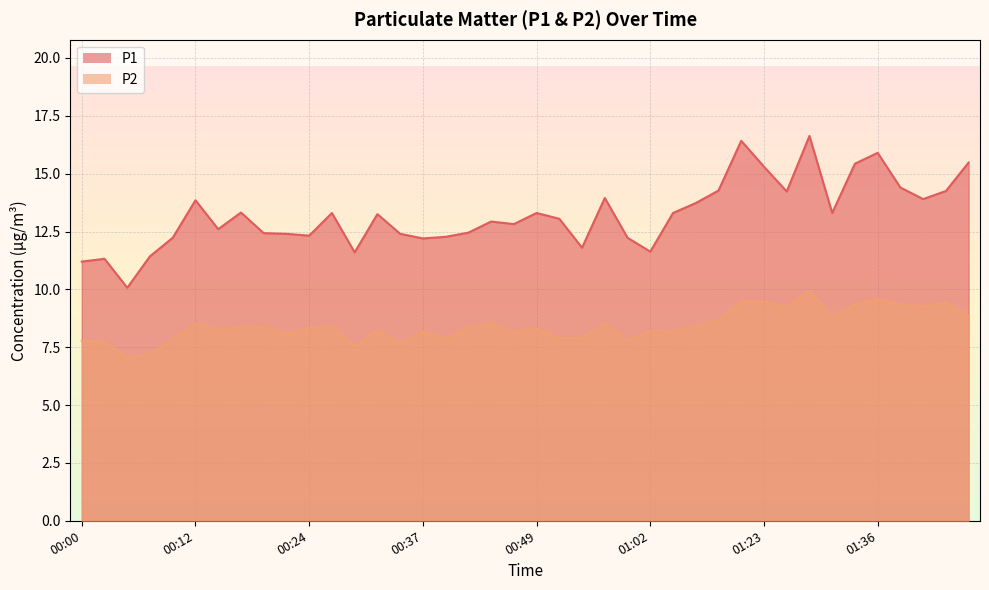

What is the difference between the maximum and minimum values in the P1 series?

6.6